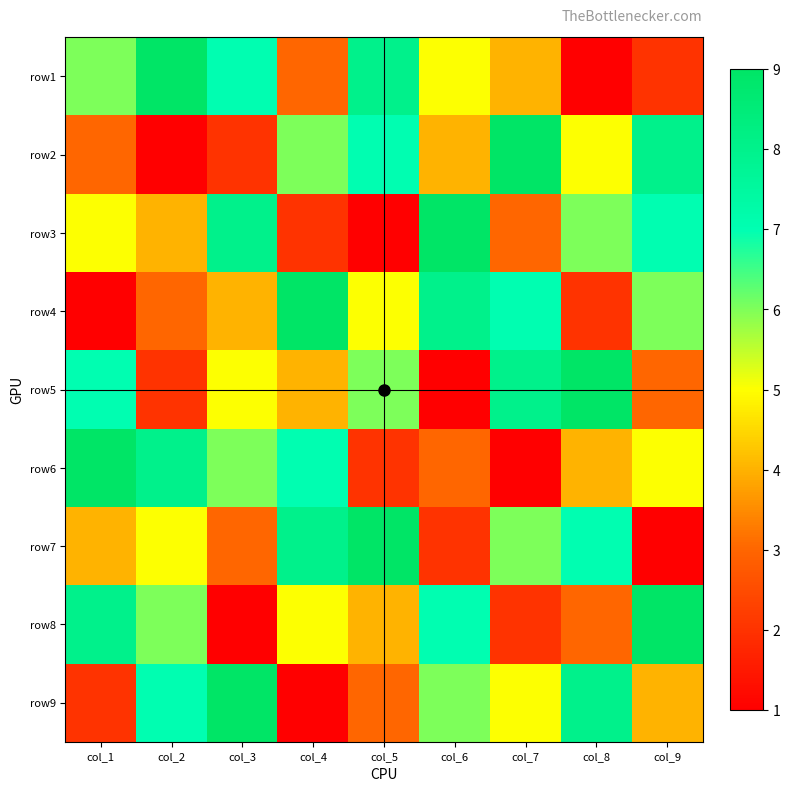

What is the minimum value shown in the chart?

1